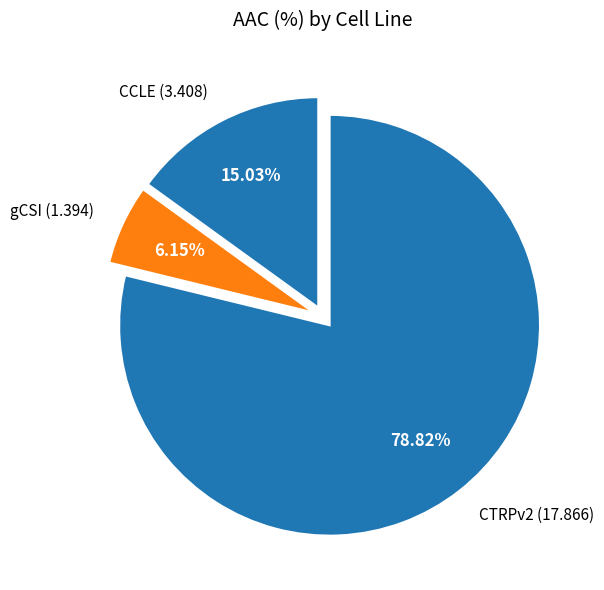

Rank the categories by value from lowest to highest.

gCSI, CCLE, CTRPv2